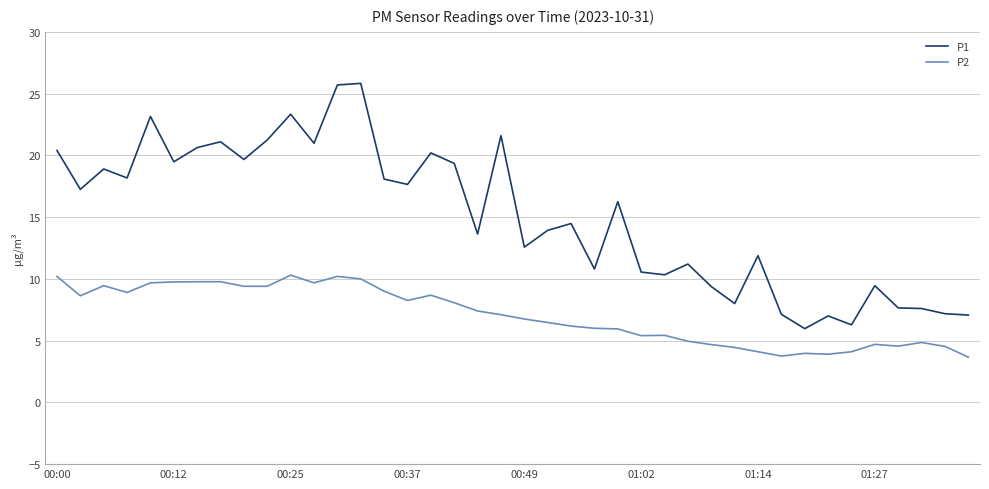

What is the difference between the maximum and minimum values in the P1 series?

19.9